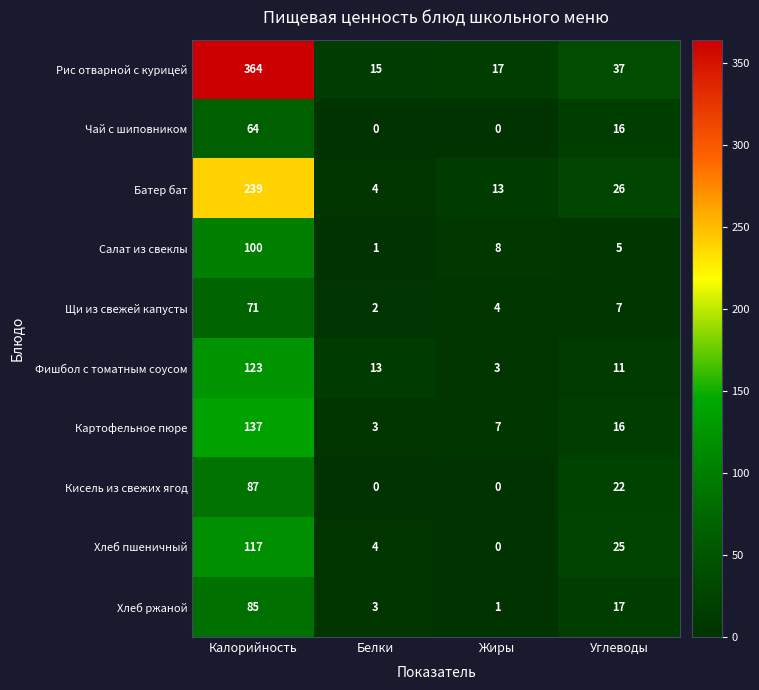

Which series has the largest range (max minus min)?

Рис отварной с курицей